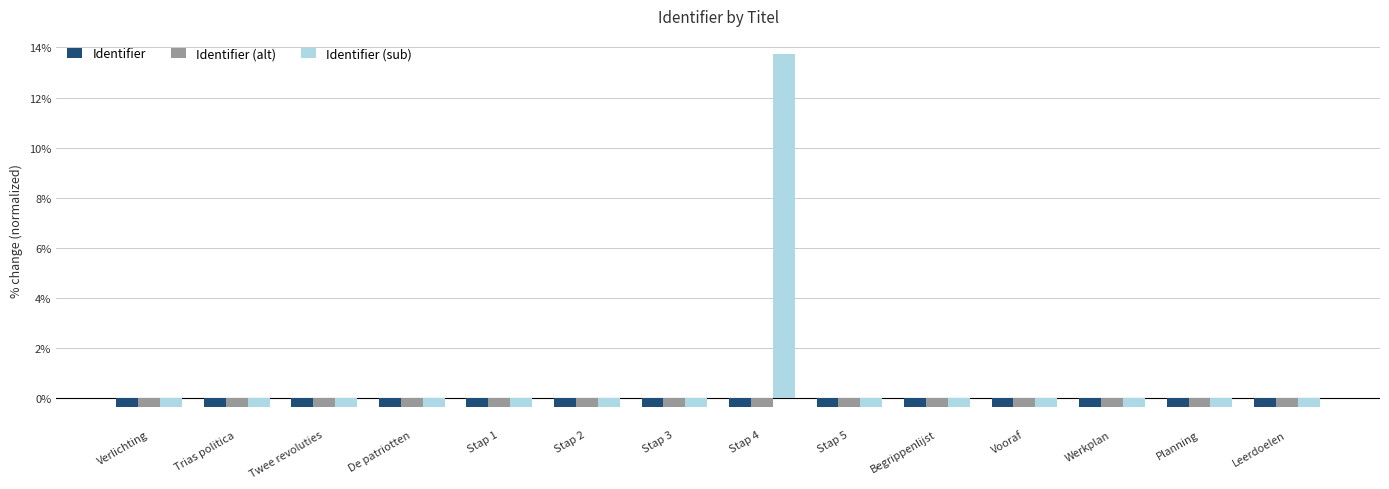

Are the bars horizontal?

No